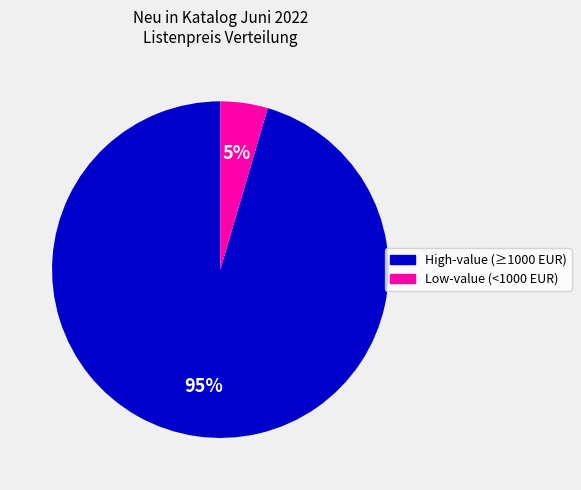

Is there a majority slice in this chart?

Yes